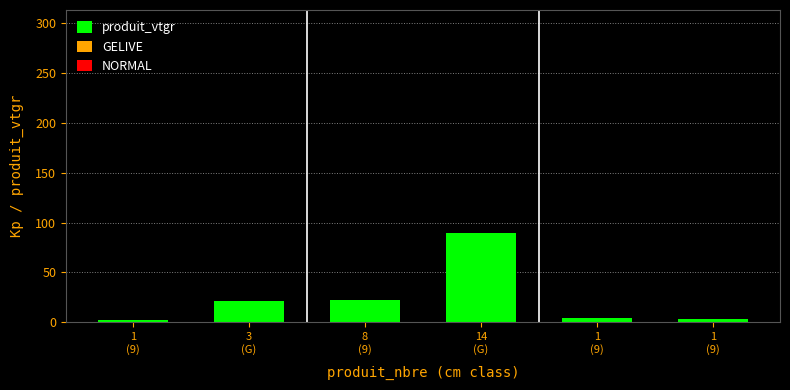

Does the chart contain any negative values?

No